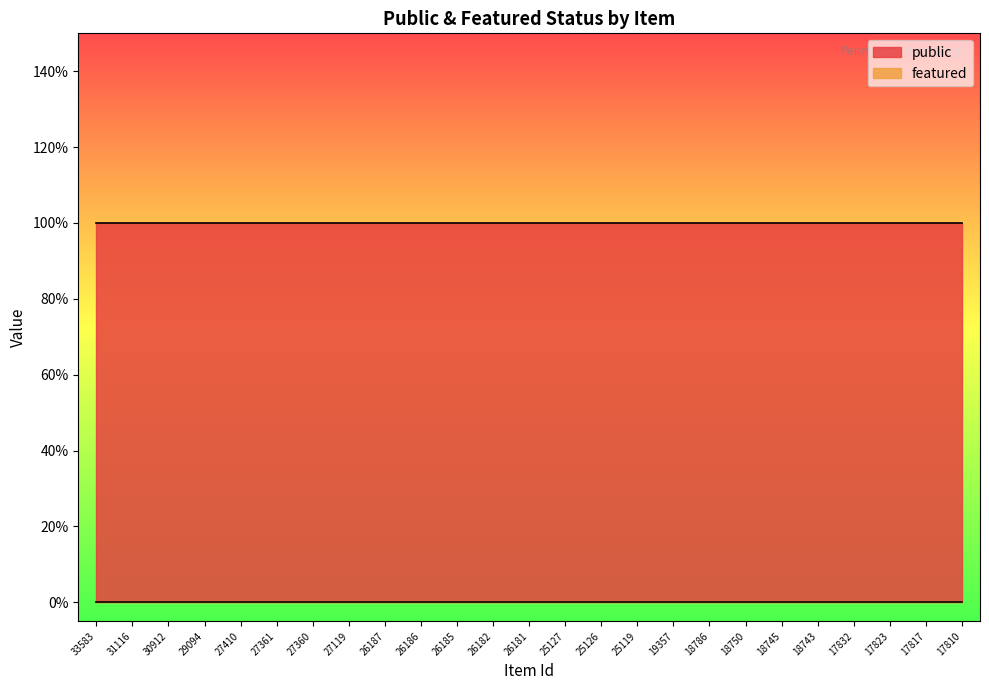

Which series changed the most between 31116 and 18743?

public